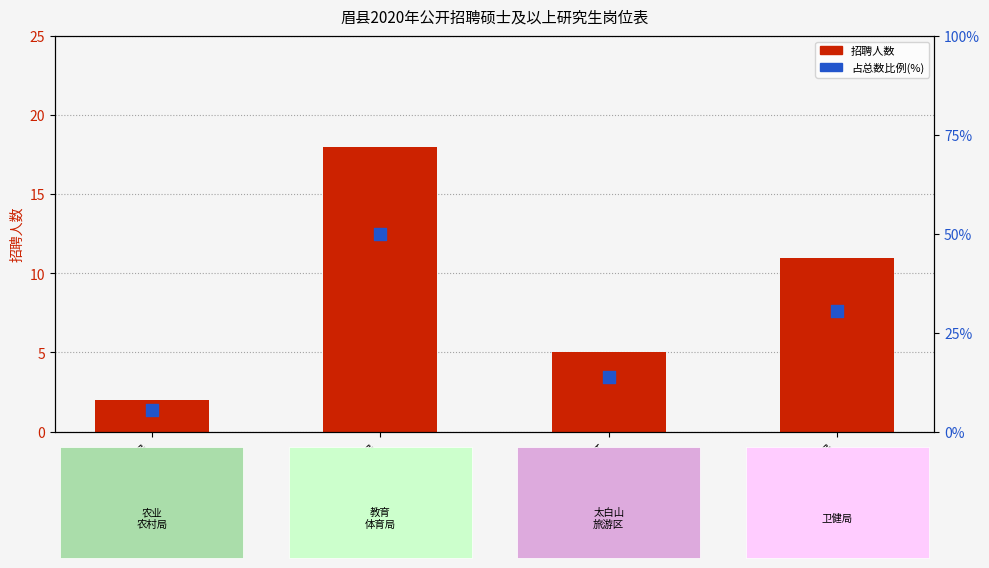

Which series contains the highest Y value?

占比(%)